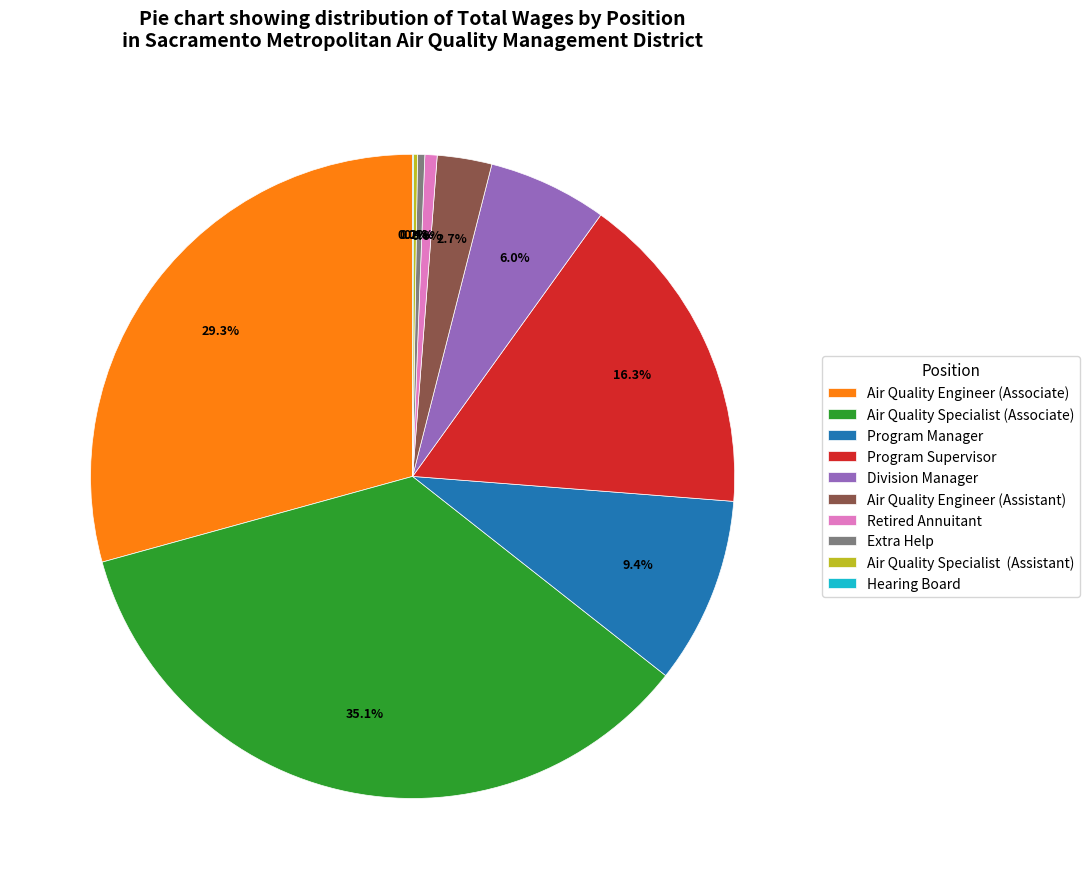

To the nearest percent, what is the difference between the largest and smallest slice percentages?

35%